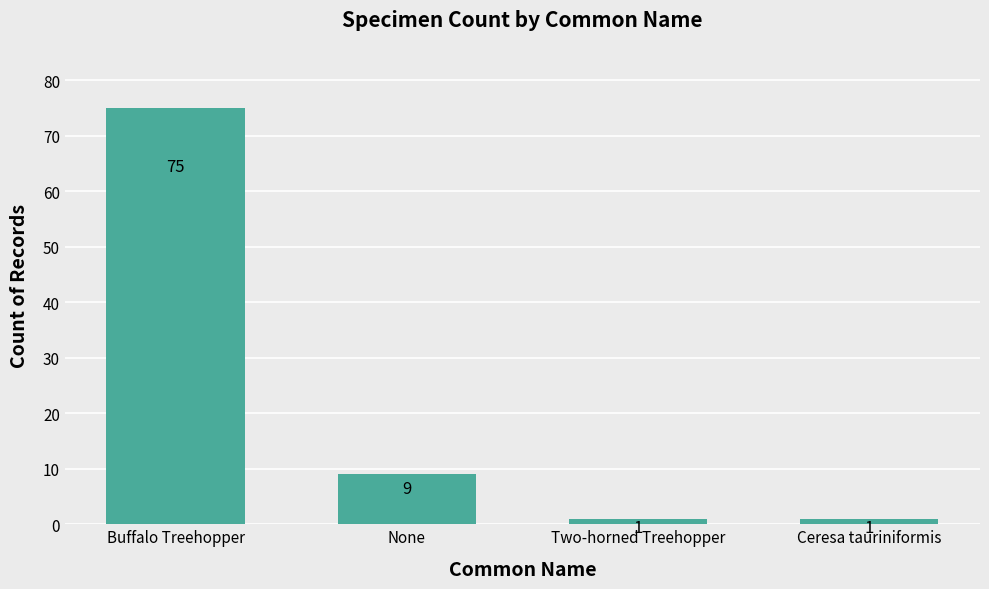

What is the value of the 2nd bar from the left?

9